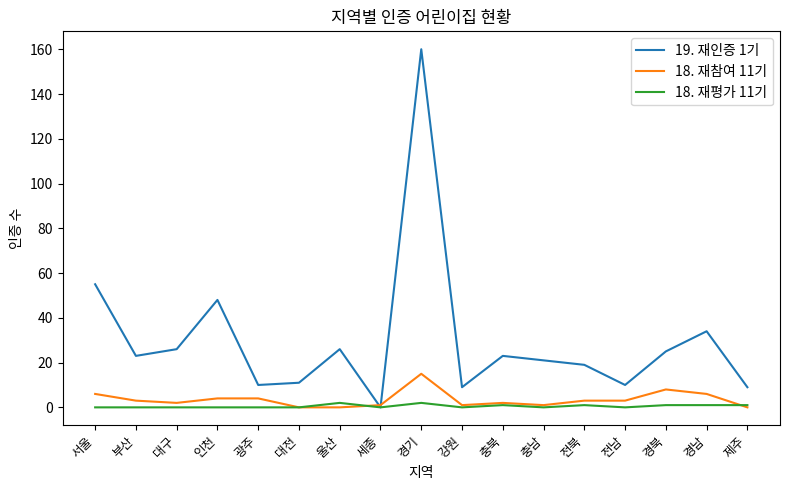

What is the spread (max minus min) of values at 대구?

26